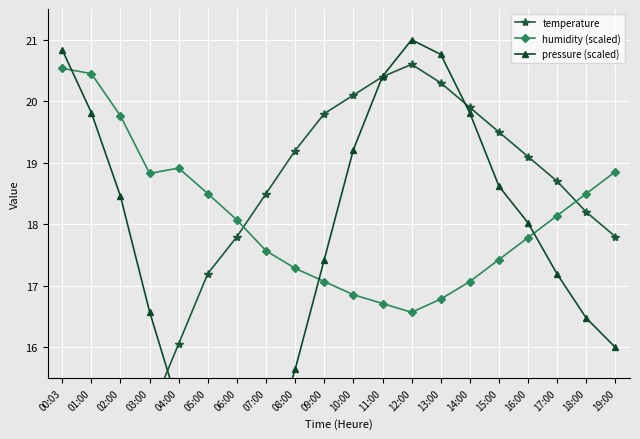

The value of pressure (scaled) at 01:00 is 19.8. True or false?

True